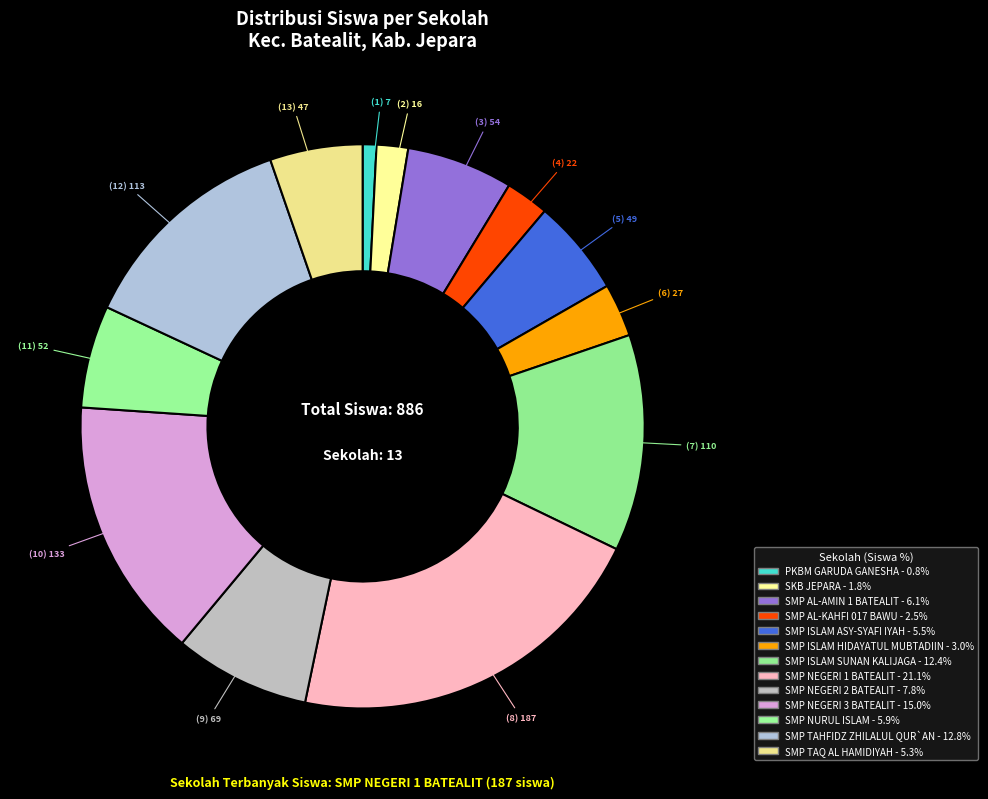

How many slices are in this pie chart?

13